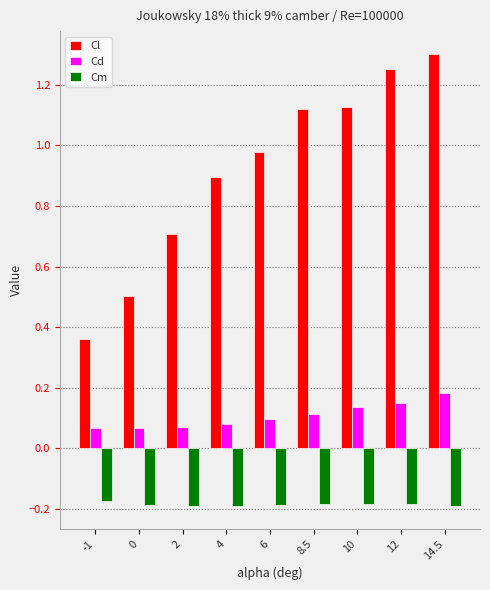

At which category is the sum across all series the highest?

14.5